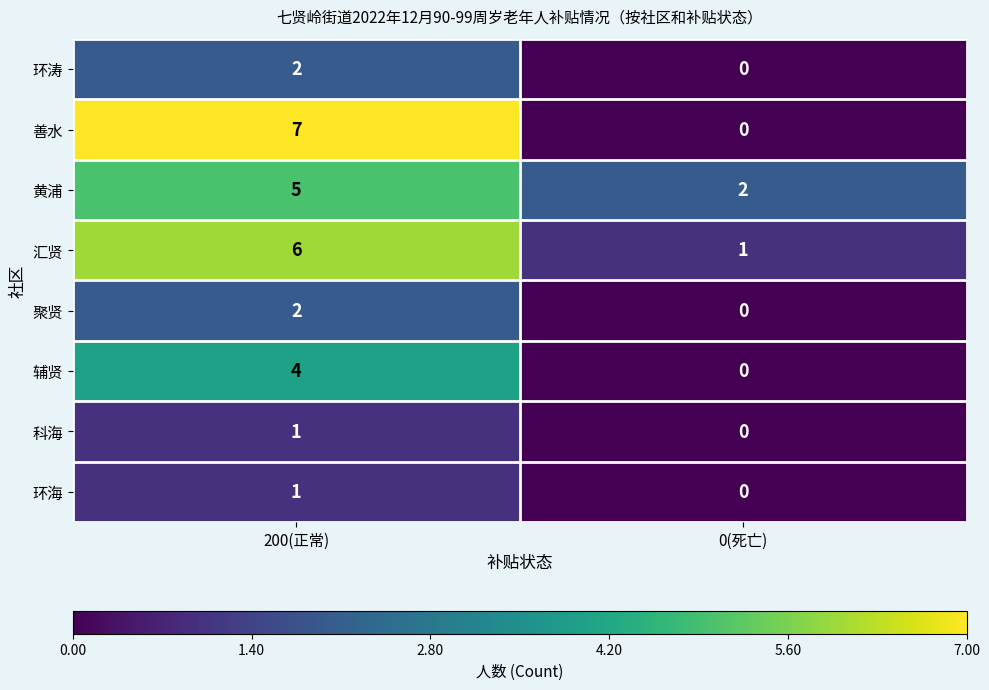

Reading right to left, transcribe all the data shown in this chart.

环涛: 0(死亡)=0	200(正常)=2
善水: 0(死亡)=0	200(正常)=7
黄浦: 0(死亡)=2	200(正常)=5
汇贤: 0(死亡)=1	200(正常)=6
聚贤: 0(死亡)=0	200(正常)=2
辅贤: 0(死亡)=0	200(正常)=4
科海: 0(死亡)=0	200(正常)=1
环海: 0(死亡)=0	200(正常)=1